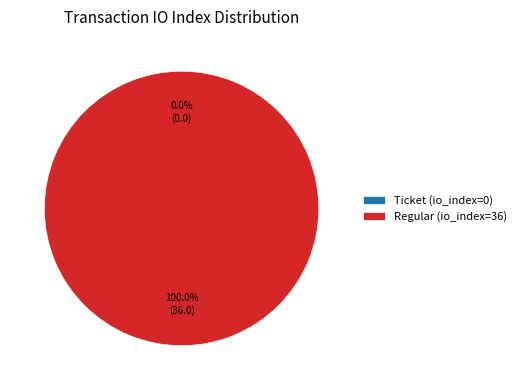

Which category has the biggest portion of the pie?

Regular (io_index=36)